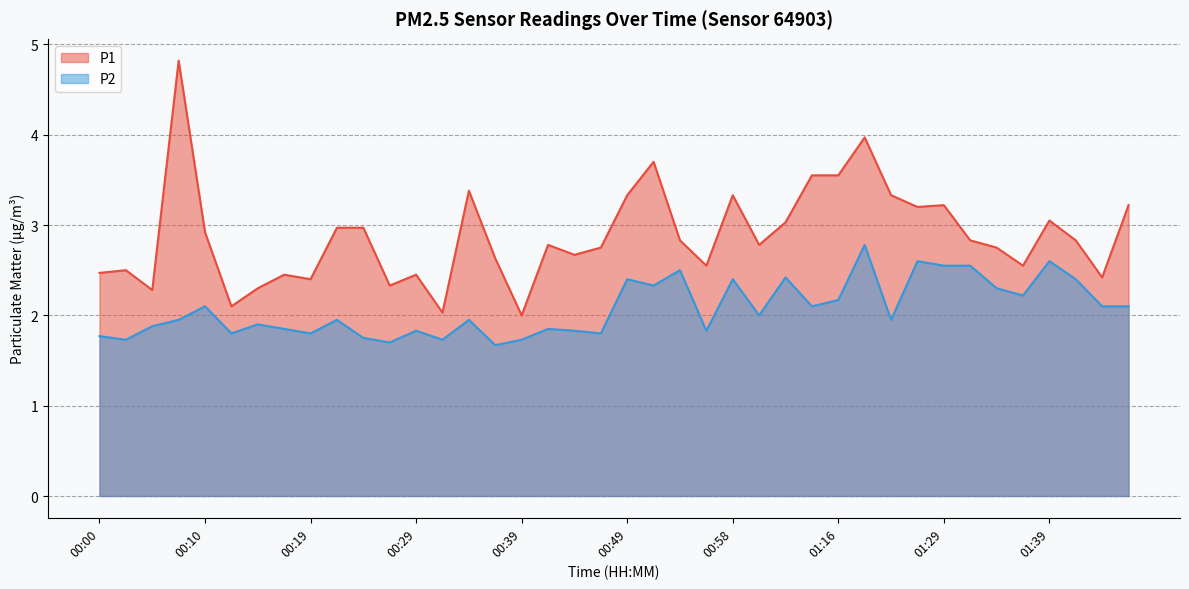

Is the value of P1 at 00:12 greater than the value of P2 at 01:31?

No